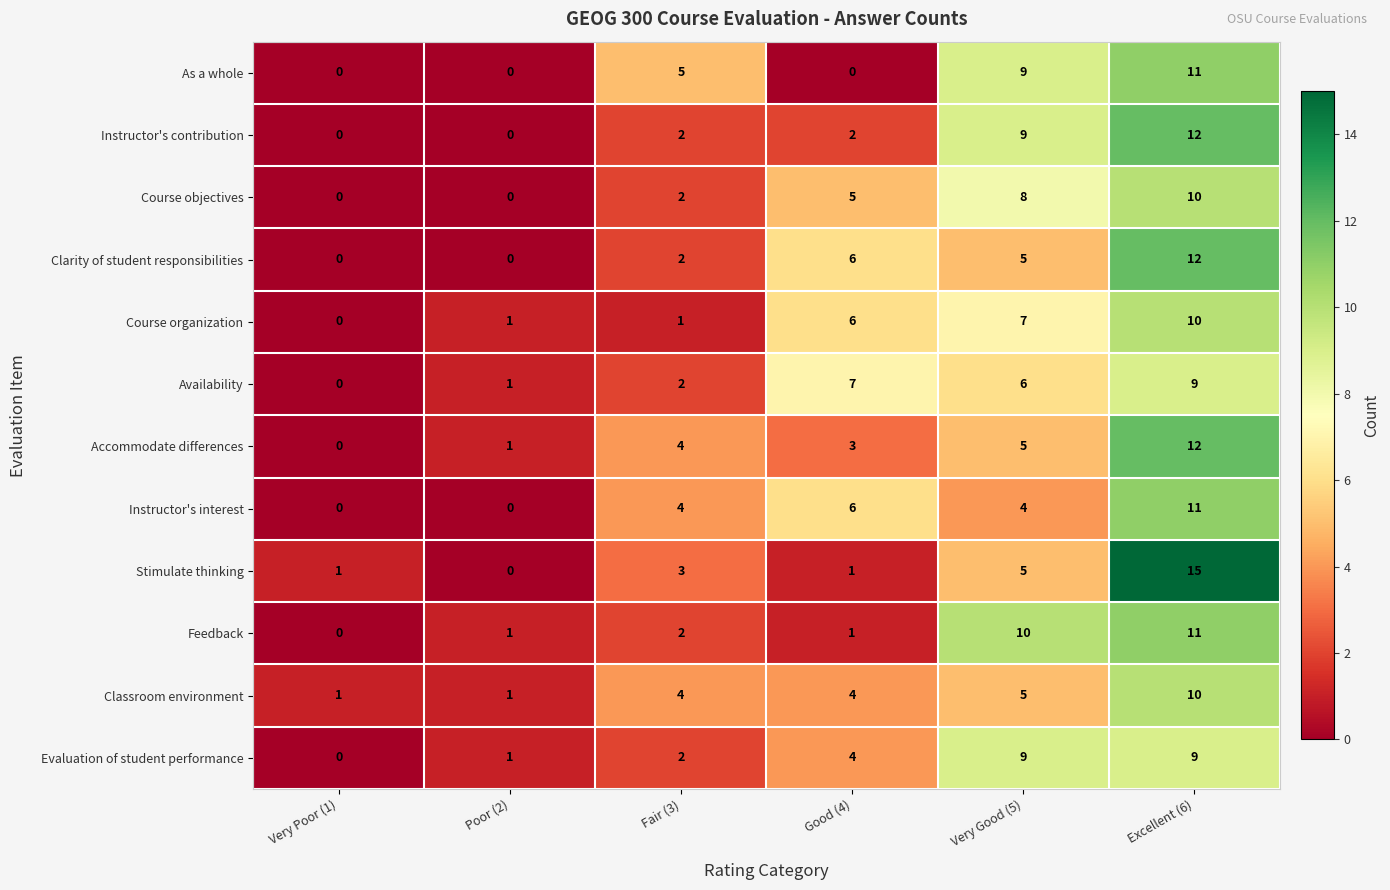

What is the total value across all series at Poor (2)?

6